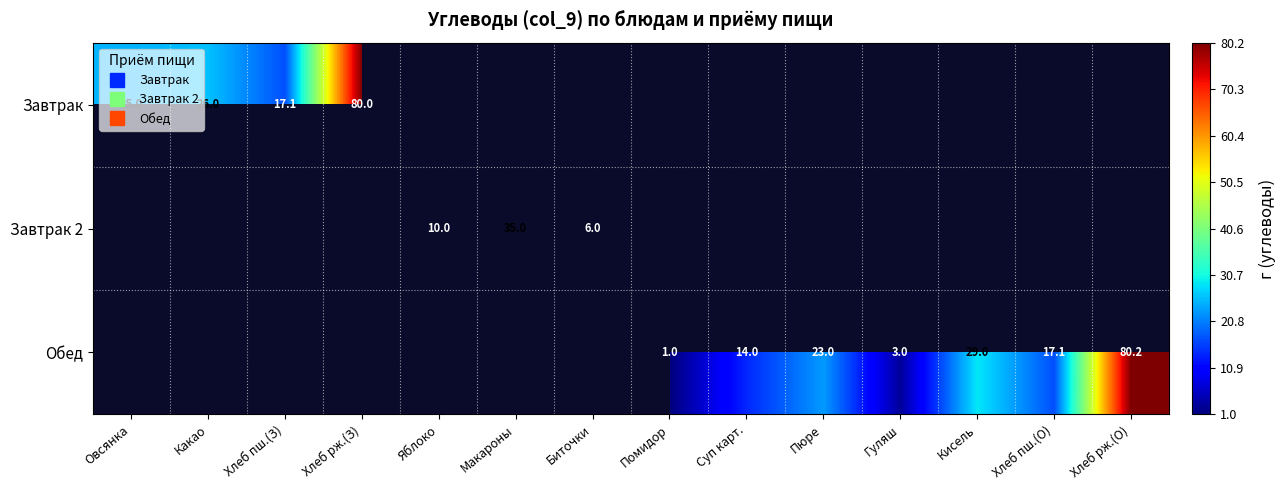

What is the minimum value shown in the chart?

1.0